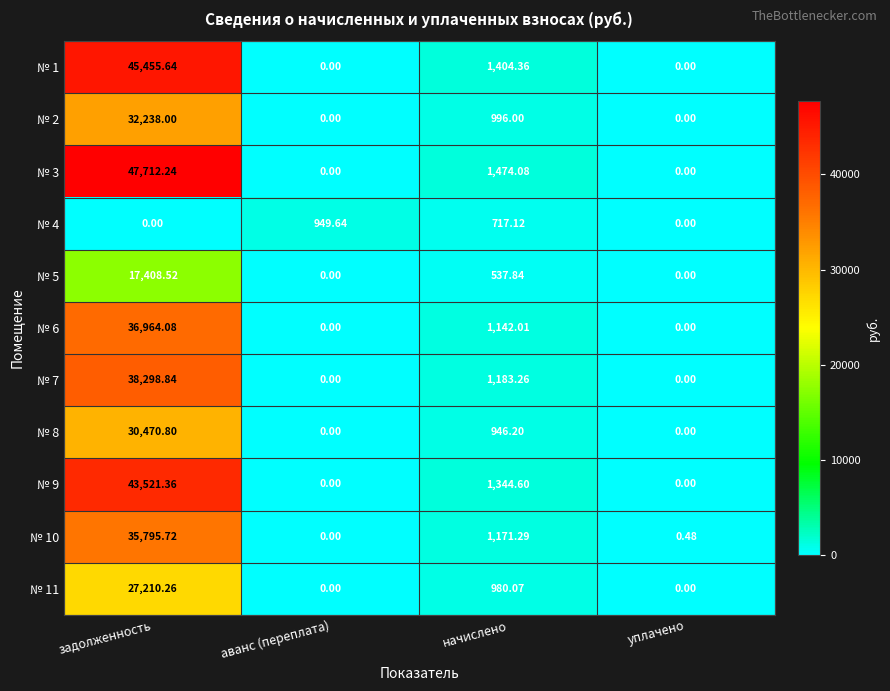

What is the maximum value shown in the chart?

47712.2